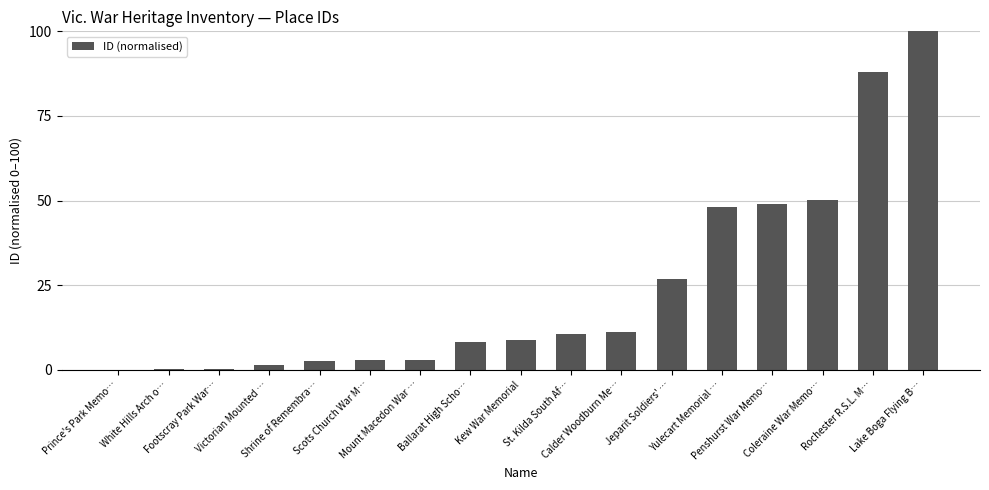

What is the sum of all values?

410.6